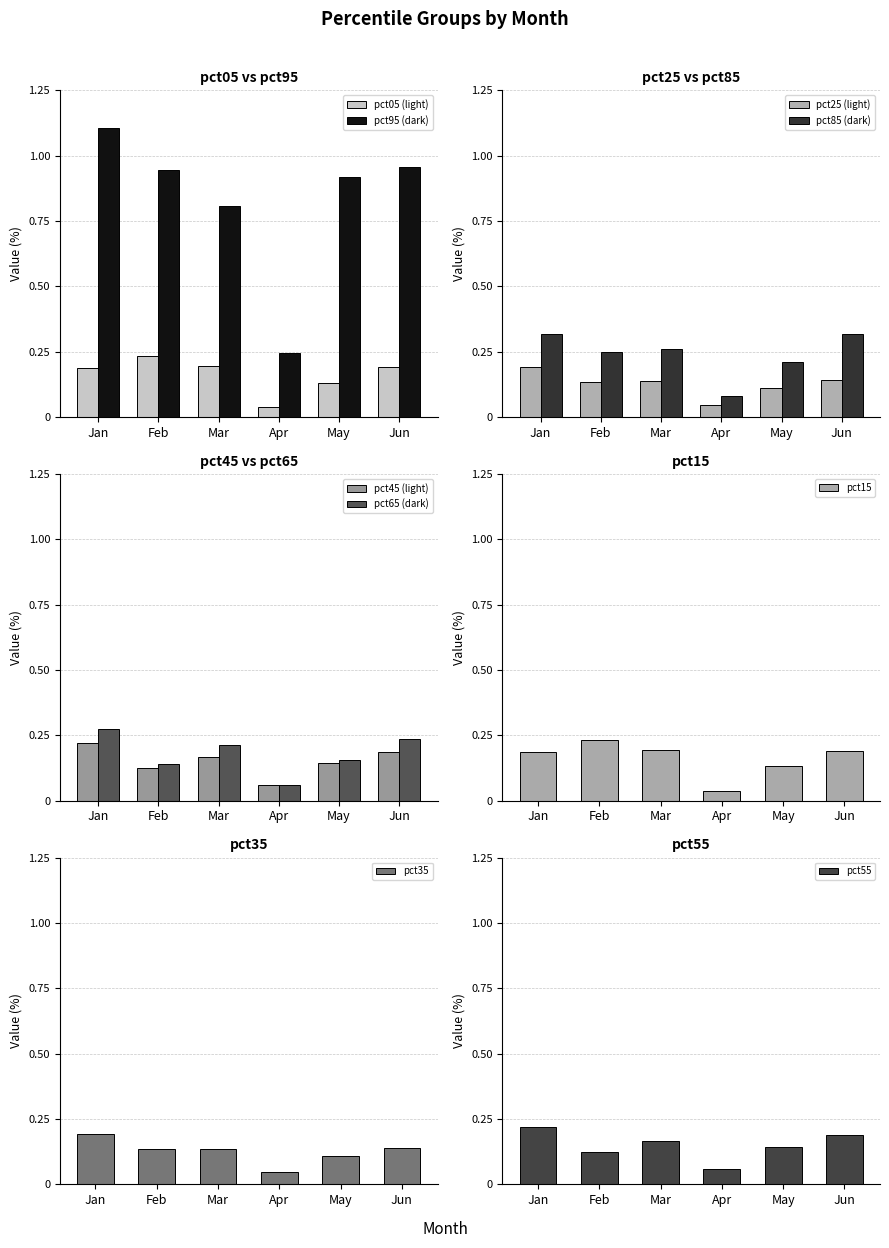

Between Jun and Jan, which is larger?

Jun